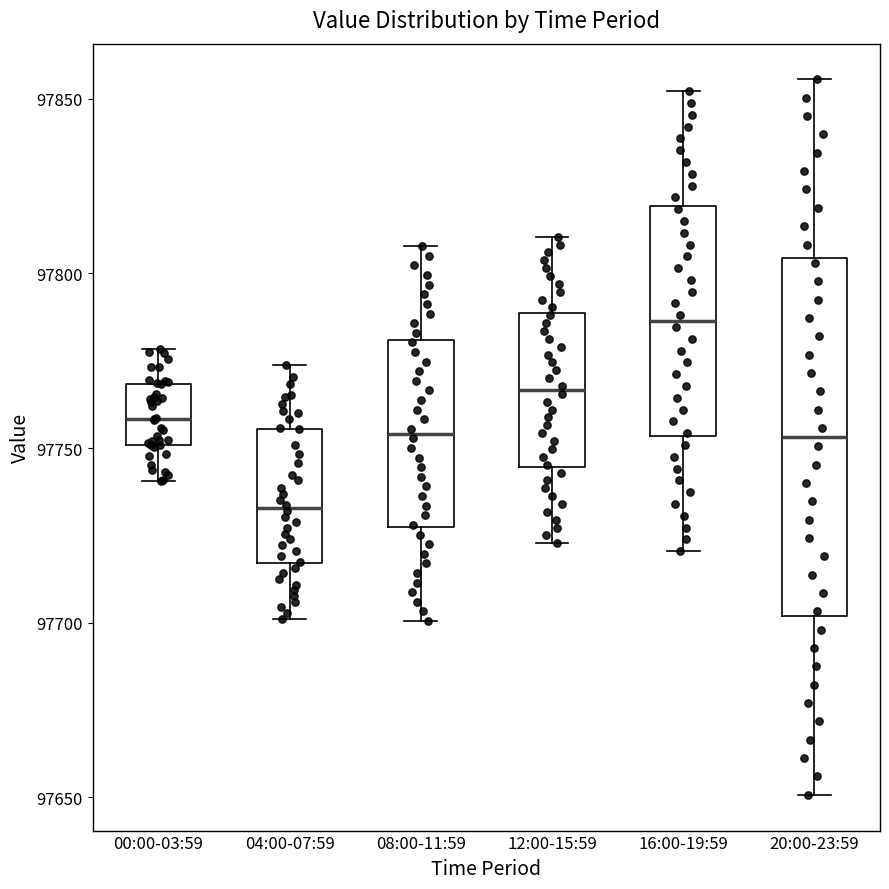

Where does the upper whisker of the box for 04:00-07:59 end on the y-axis? The values are not printed on the chart, so give them approximately, as read against the axis.

97775